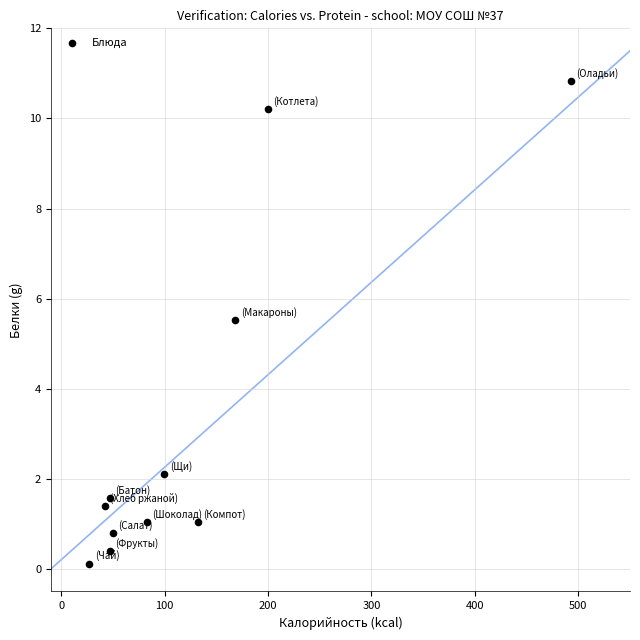

What Y value in the scatter plot is closest to 5?

5.5